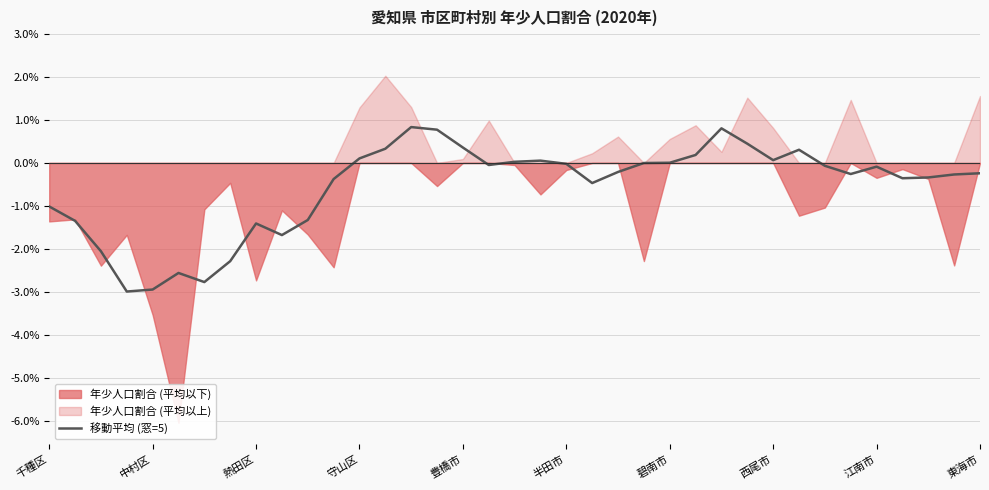

Reading left to right, transcribe all the data shown in this chart.

-1.0	-1.3	-2.1	-3.0	-2.9	-2.6	-2.8	-2.3	-1.4	-1.7	-1.3	-0.4	0.1	0.3	0.8	0.8	0.4	-0.0	0.0	0.1	-0.0	-0.5	-0.2	-0.0	0.0	0.2	0.8	0.4	0.1	0.3	-0.1	-0.3	-0.1	-0.4	-0.3	-0.3	-0.2